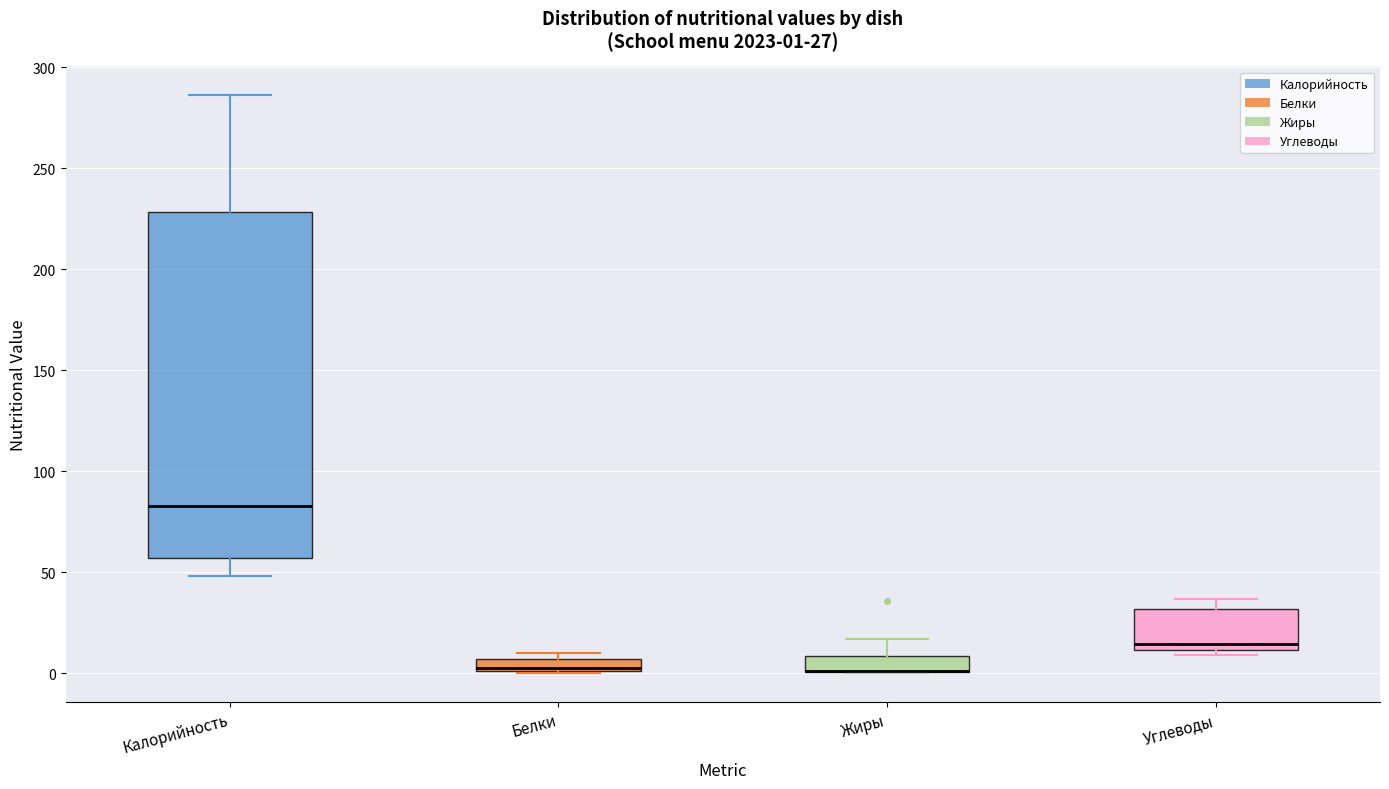

Which box is the tallest, from its lower edge to its upper edge?

Калорийность